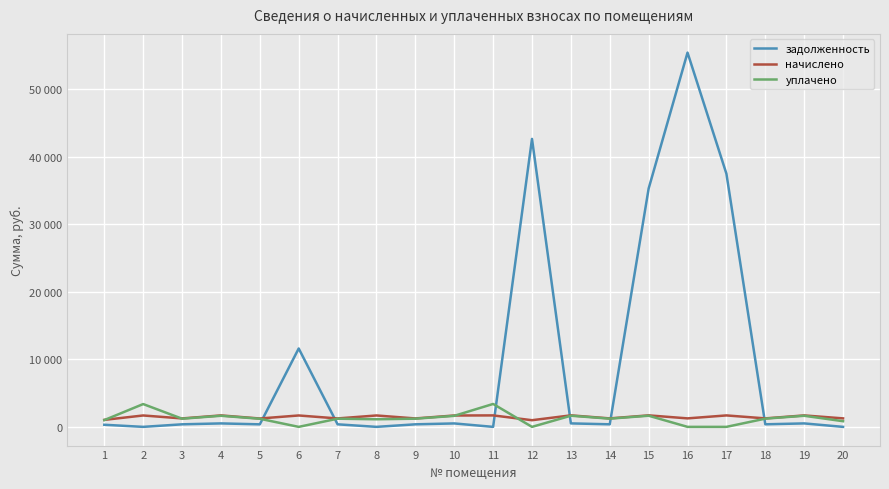

Does the chart display data point markers on the line(s)?

No